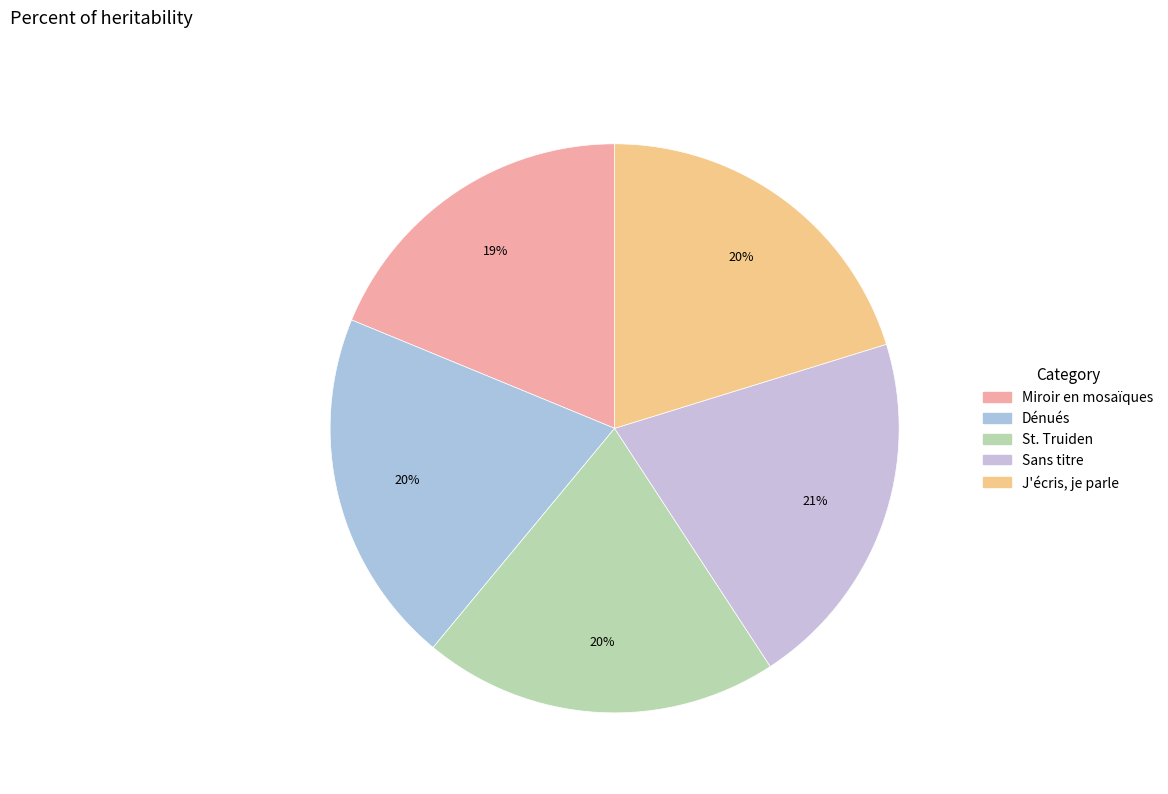

What is the ratio of the value at J'écris, je parle to the value at St. Truiden?

1.0